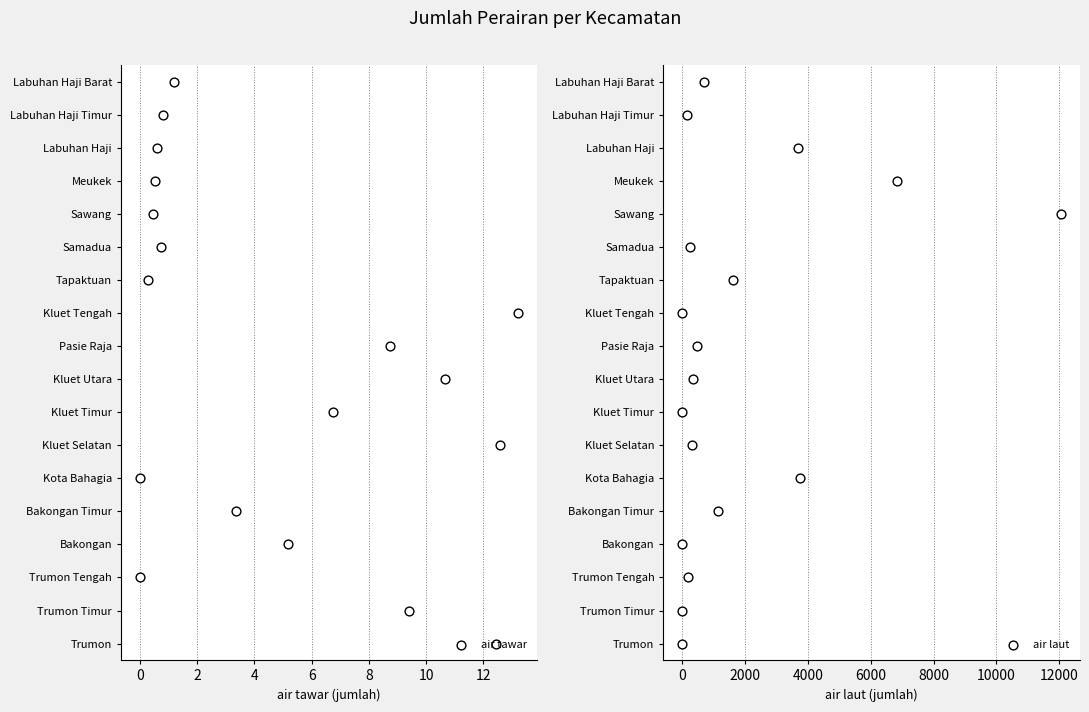

Is the value of air tawar at 13 greater than the value of air laut at 4?

Yes